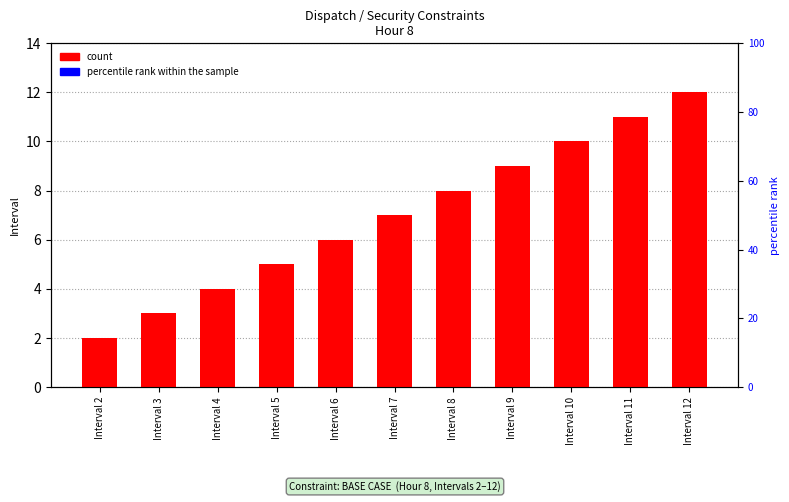

Rank the series at Interval 11 from highest to lowest value.

count, percentile rank within the sample